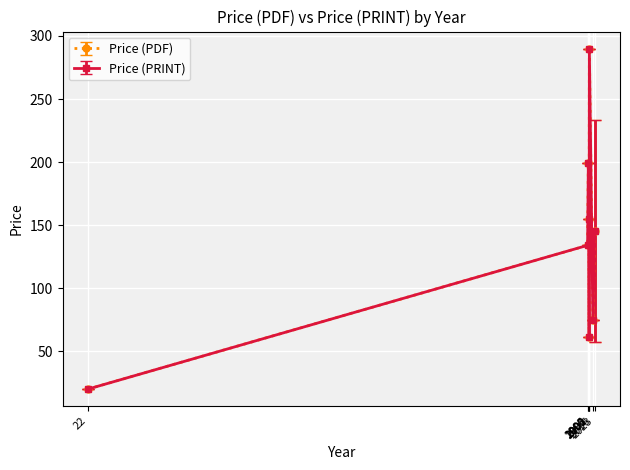

Which category has the highest value in the Price (PDF) series?

2002